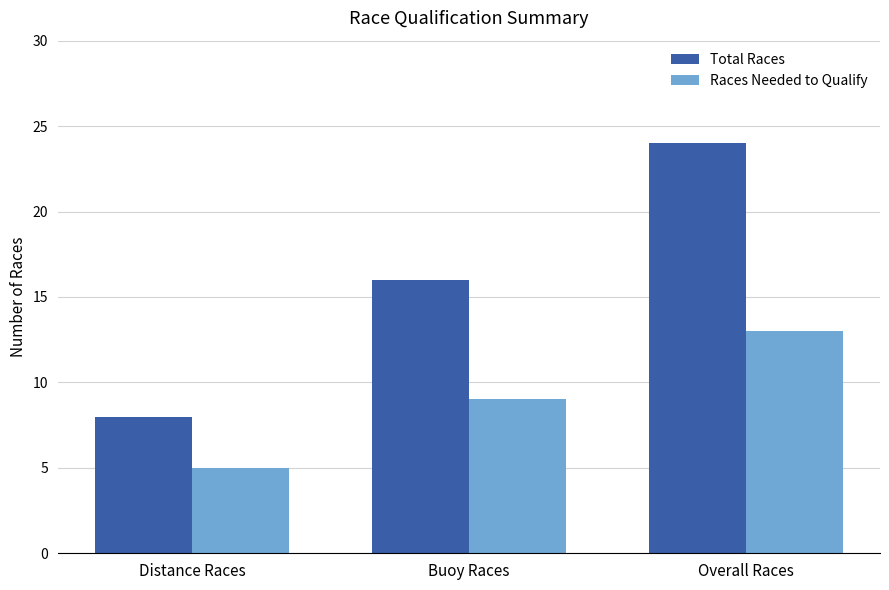

Which series has the largest total across all categories?

Total Races